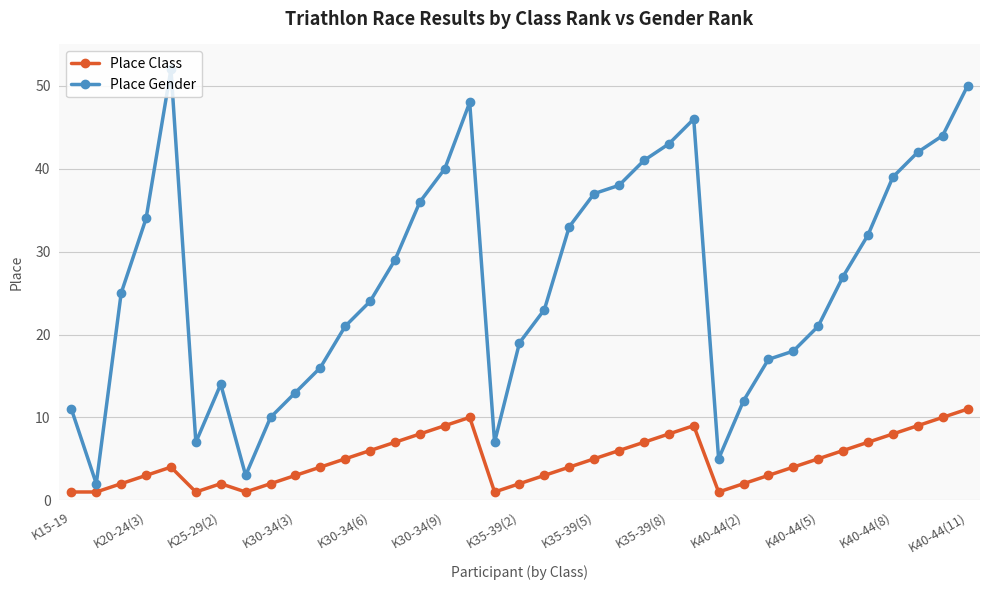

What is the maximum value for Place Class?

11